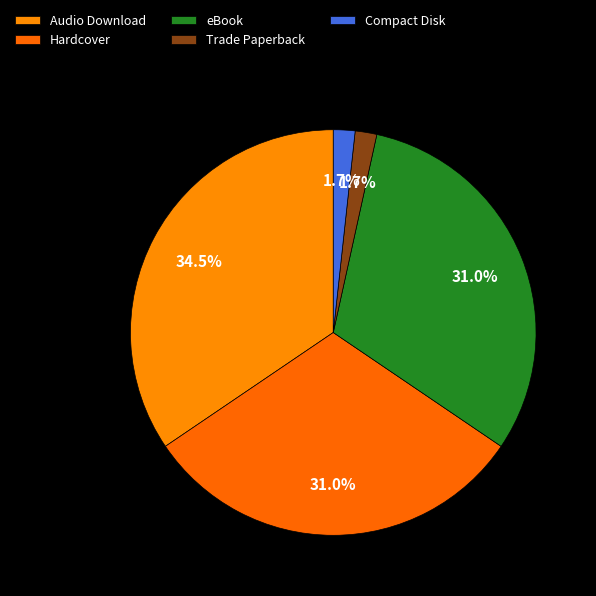

How many segments does this pie chart have?

5